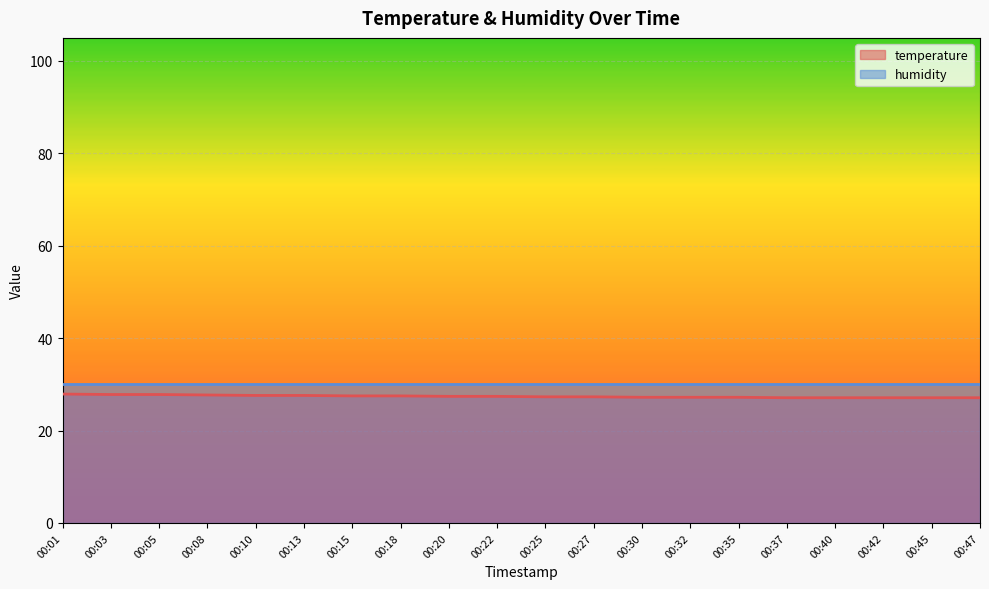

Which has a higher value, 00:45 or 00:15?

00:15